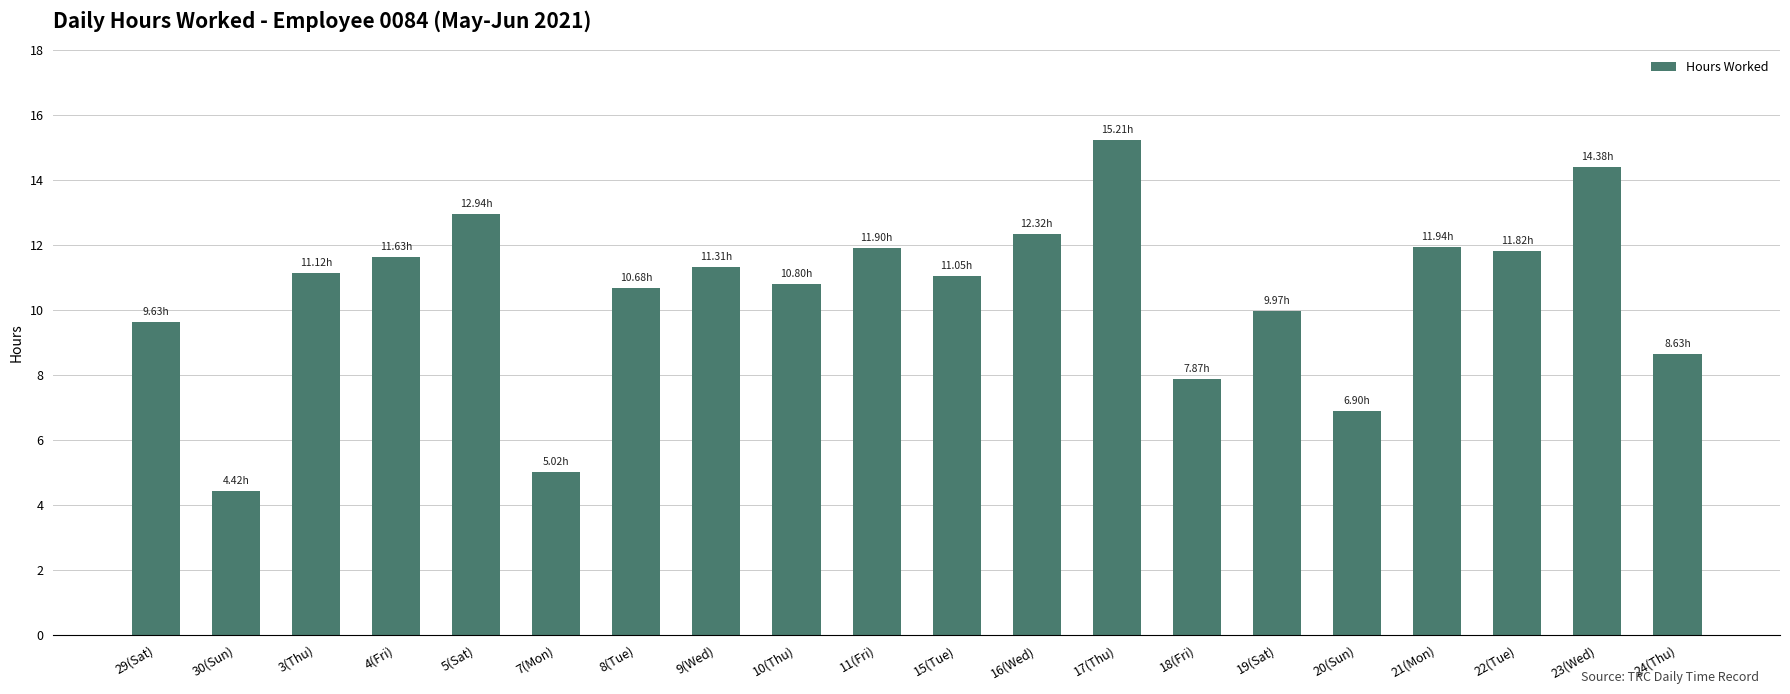

Where is the data nearest to the value 9?

24(Thu)